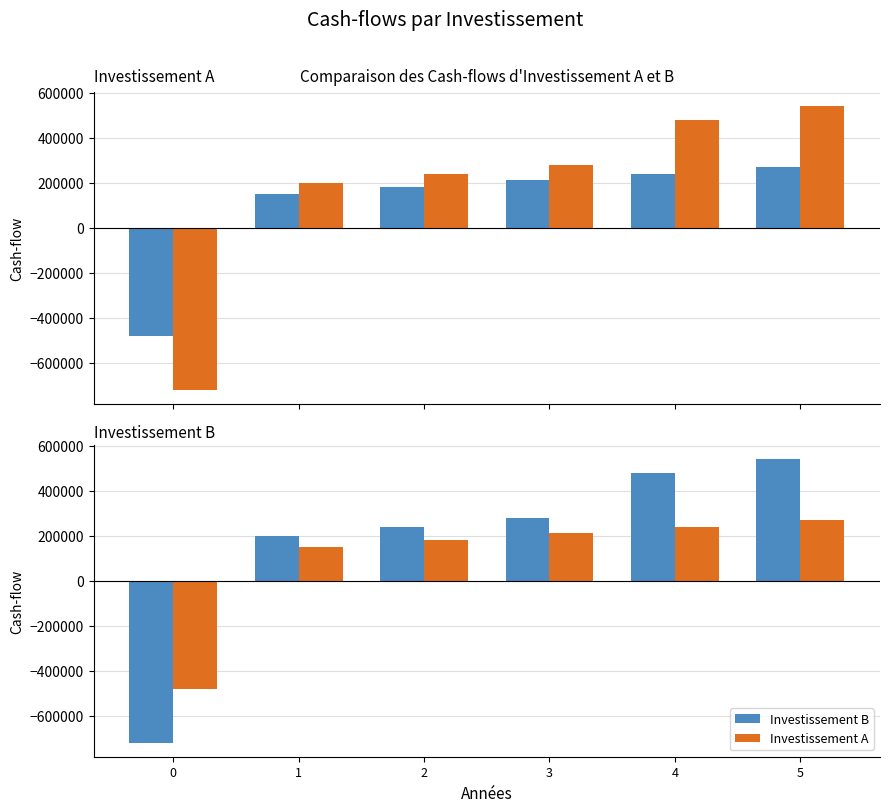

Where does the Investissement B series first go above 280000?

4